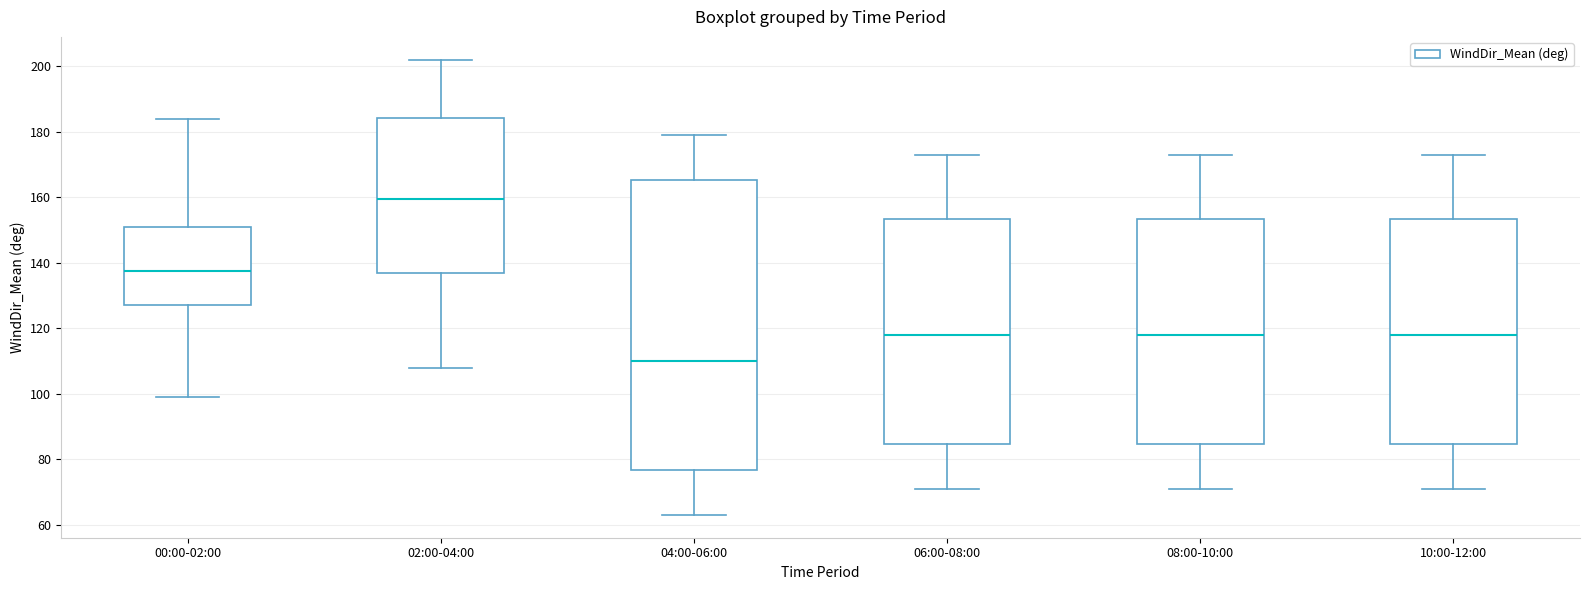

Which box has the highest median line?

02:00-04:00